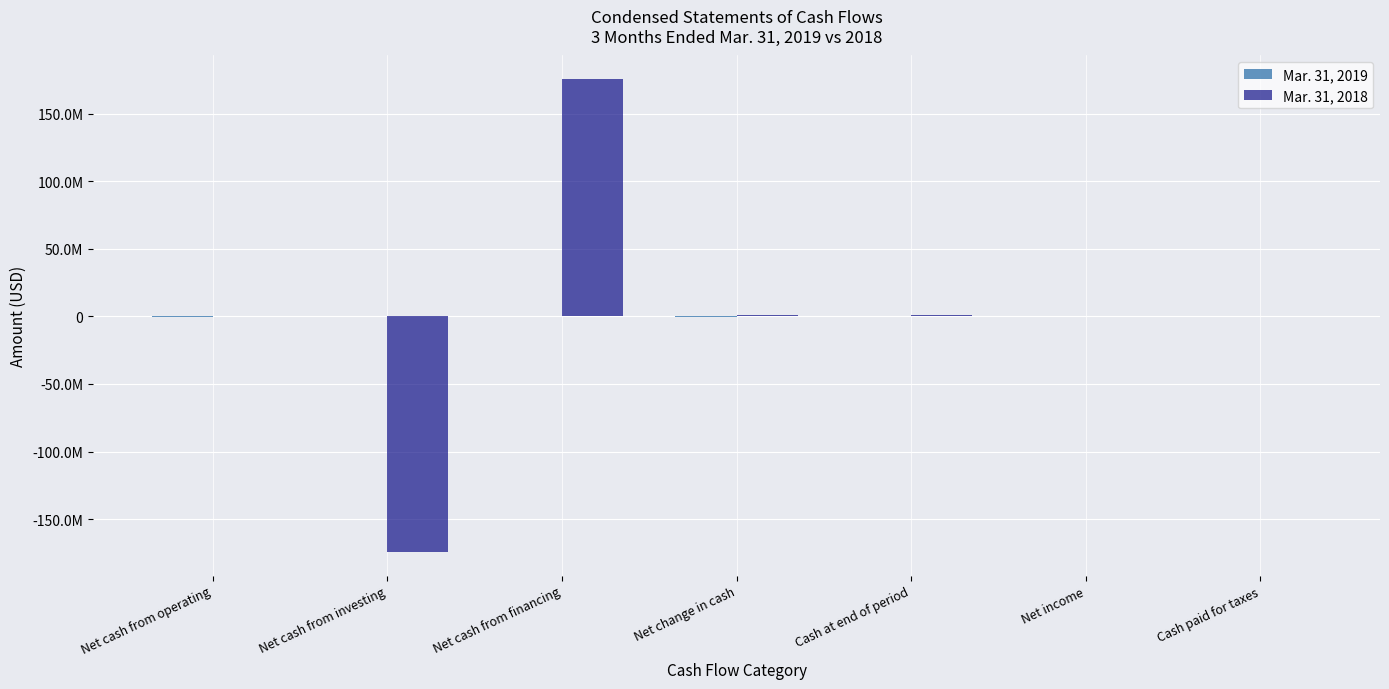

What is the value of the Mar. 31, 2019 bar at the 4th from the left?

-125701